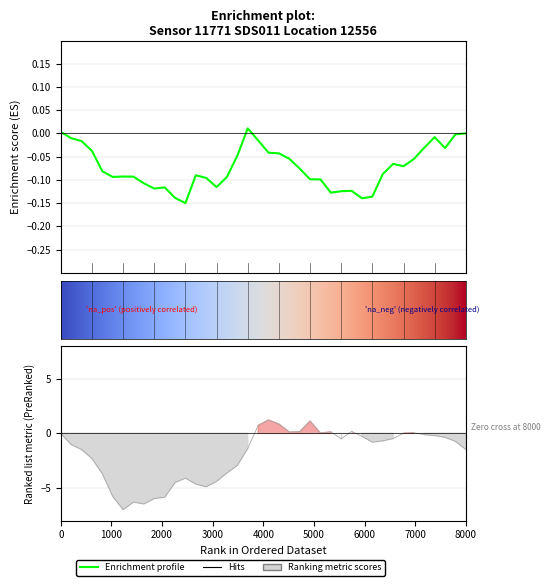

True or false: Enrichment profile has a value of -0.1 at 6000.

True